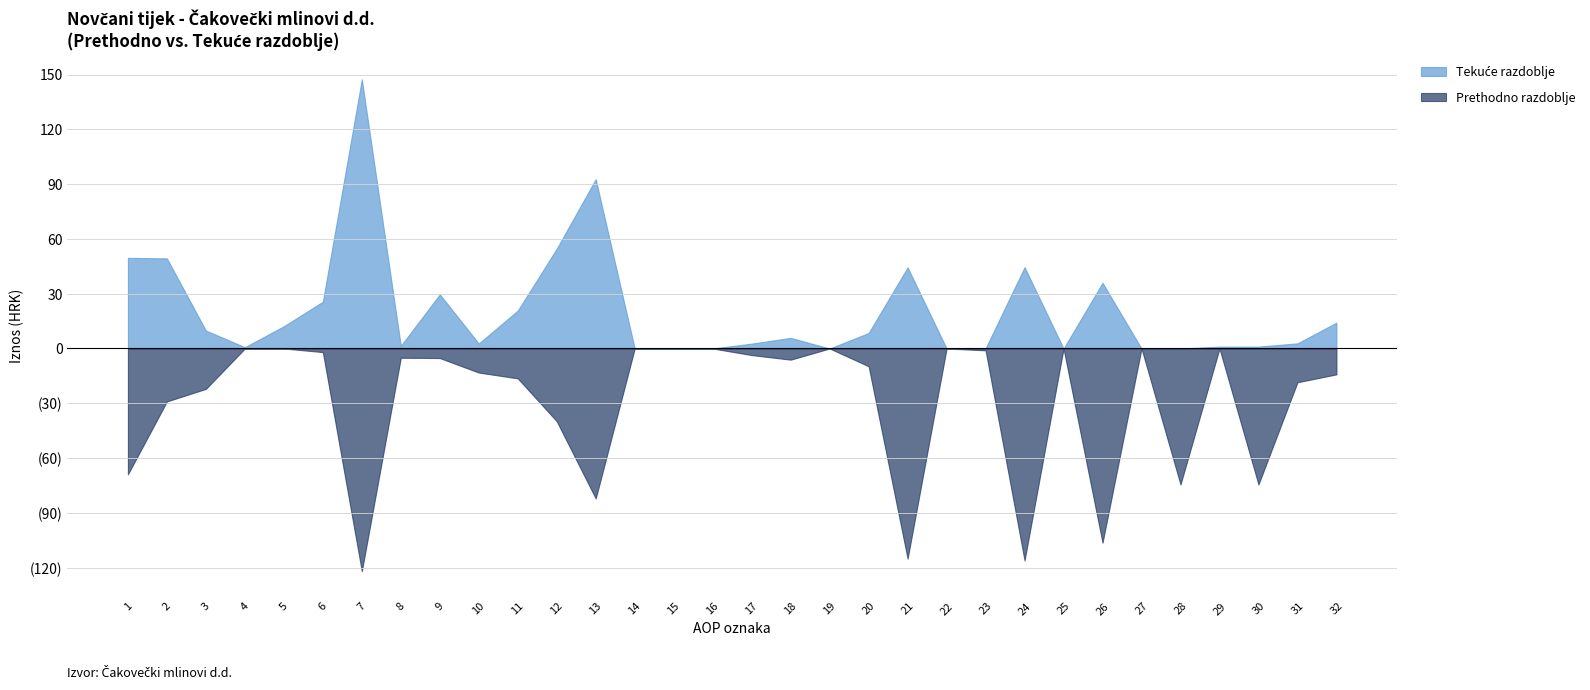

Which series has the largest range (max minus min)?

Tekuće razdoblje